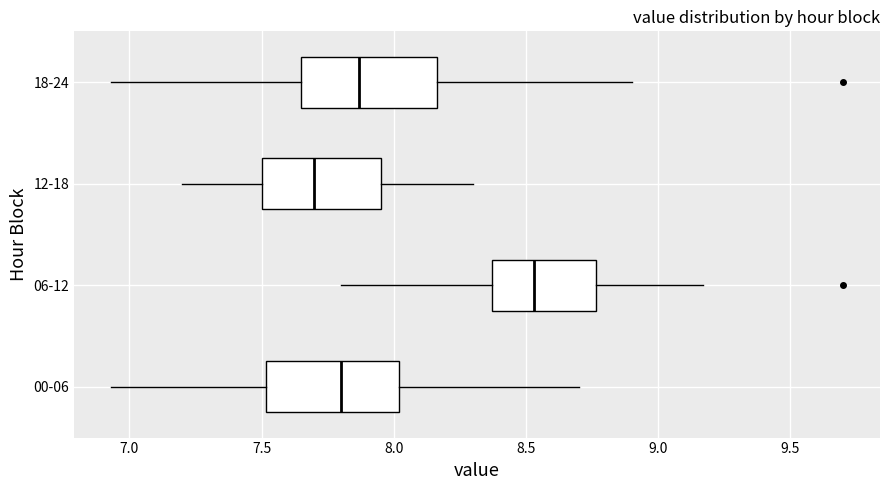

Reading bottom to top, transcribe this box plot: for each box, give where its median line is, the range the box spans, and where its two whiskers end, as read against the x-axis. The values are not printed on the chart, so give them approximately, as read against the axis.

00-06: median 7.80, box 7.50 to 8.00, whiskers 6.95 to 8.70
06-12: median 8.55, box 8.35 to 8.75, whiskers 7.80 to 9.15
12-18: median 7.70, box 7.50 to 7.95, whiskers 7.20 to 8.30
18-24: median 7.85, box 7.65 to 8.15, whiskers 6.95 to 8.90